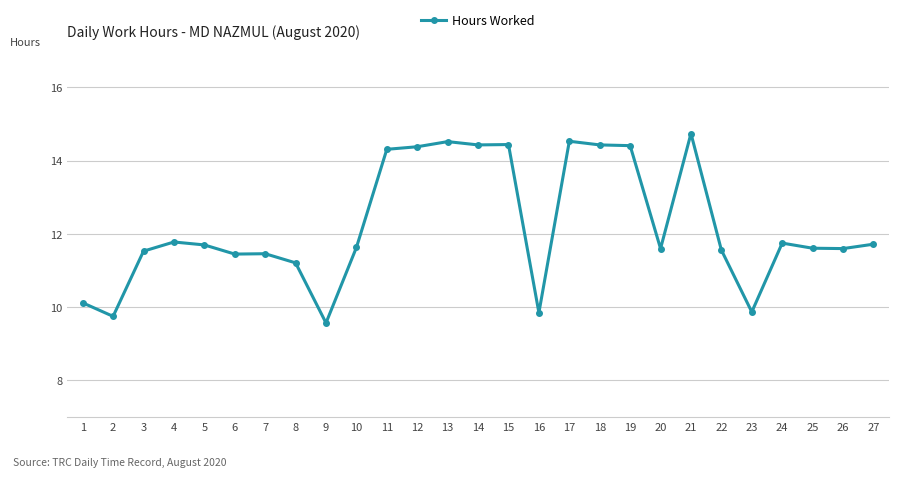

Read the value at 26.

11.6